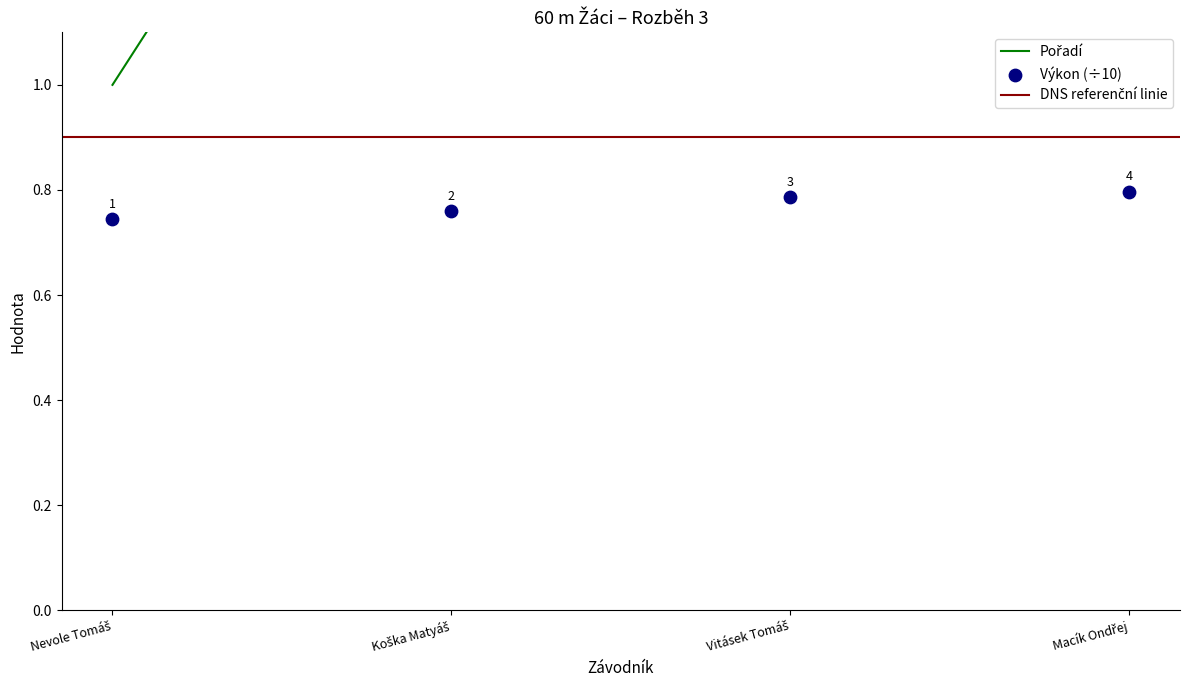

What is the total value across all series at Macík Ondřej?

4.8